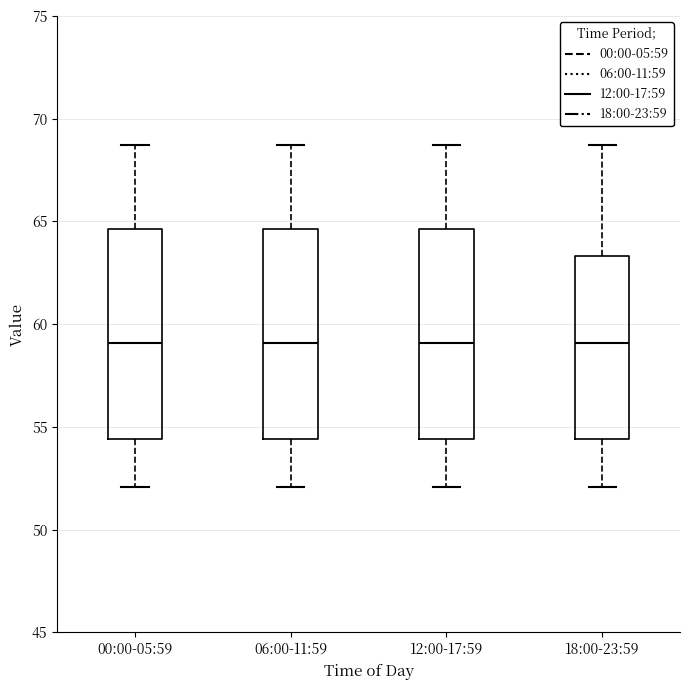

Reading left to right, read every box against the y-axis: the position of its median line, the range the box covers, and the ends of its whiskers. The values are not printed on the chart, so give them approximately, as read against the axis.

00:00-05:59: median 59.0, box 54.5 to 64.5, whiskers 52.0 to 68.5
06:00-11:59: median 59.0, box 54.5 to 64.5, whiskers 52.0 to 68.5
12:00-17:59: median 59.0, box 54.5 to 64.5, whiskers 52.0 to 68.5
18:00-23:59: median 59.0, box 54.5 to 63.5, whiskers 52.0 to 68.5